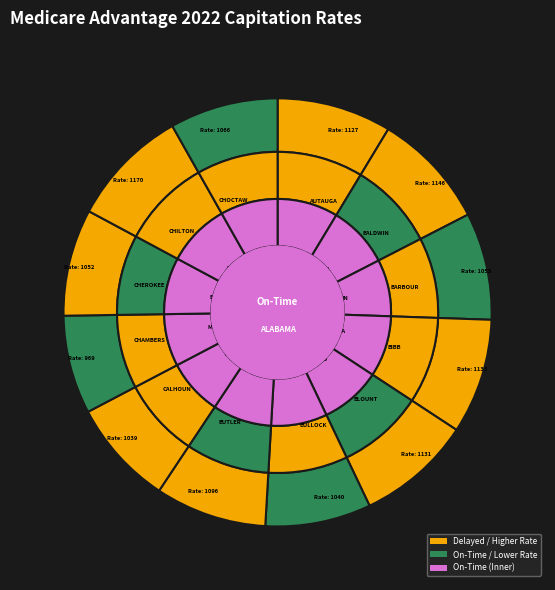

What percentage is NOT represented by CHEROKEE?

91.9%